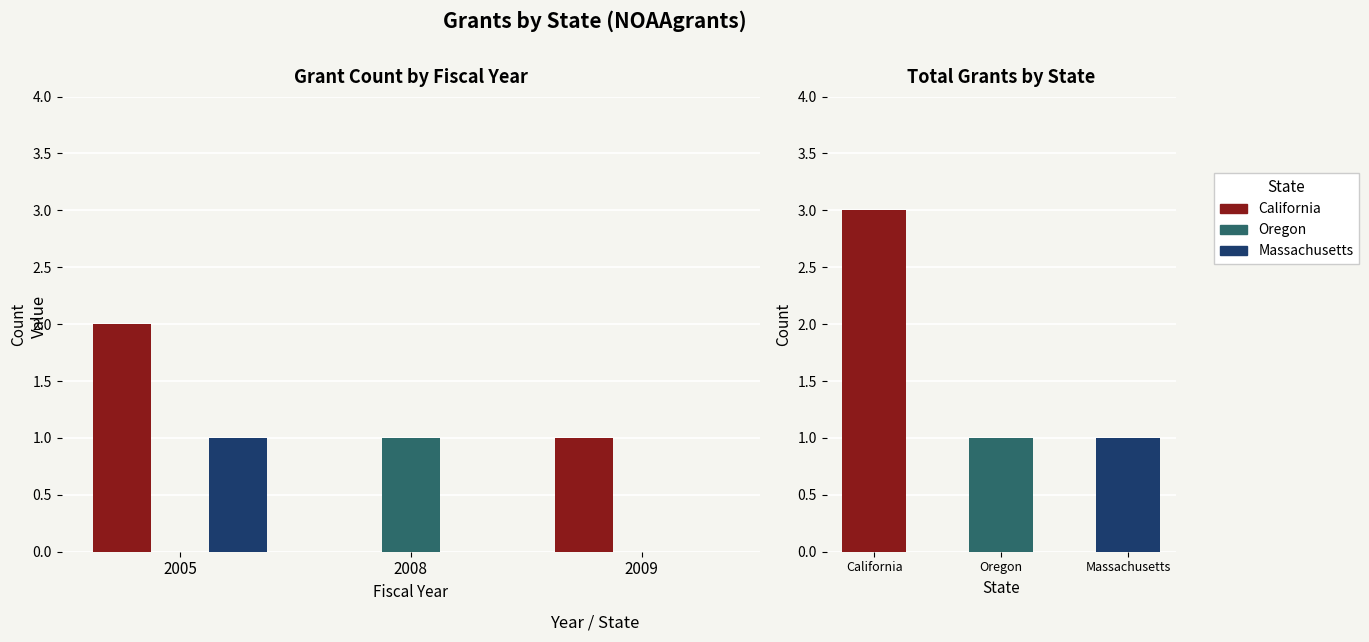

The Oregon series shows 1 at 2008. True or false?

True